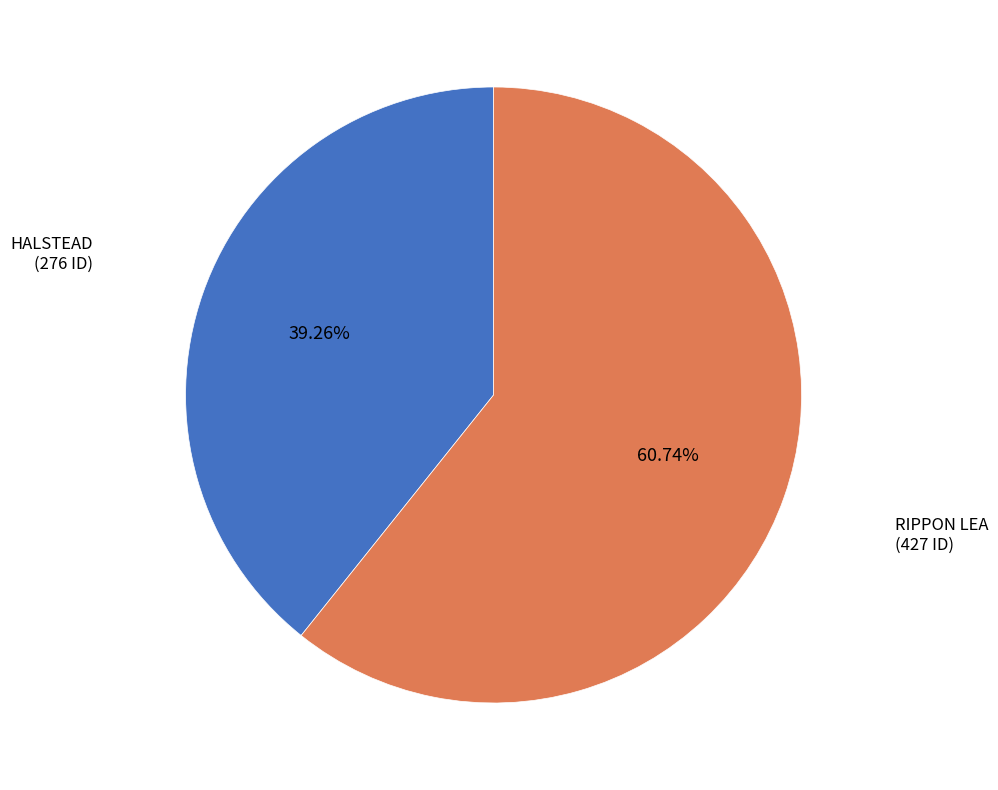

True or false: RIPPON LEA accounts for 61% of the total.

True